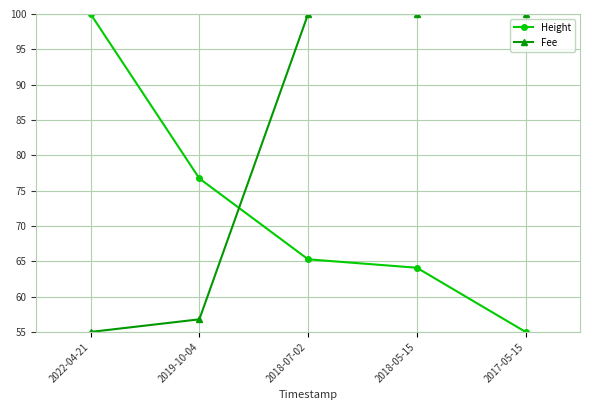

After their last crossing, which series has the higher values: Fee or Height?

Fee